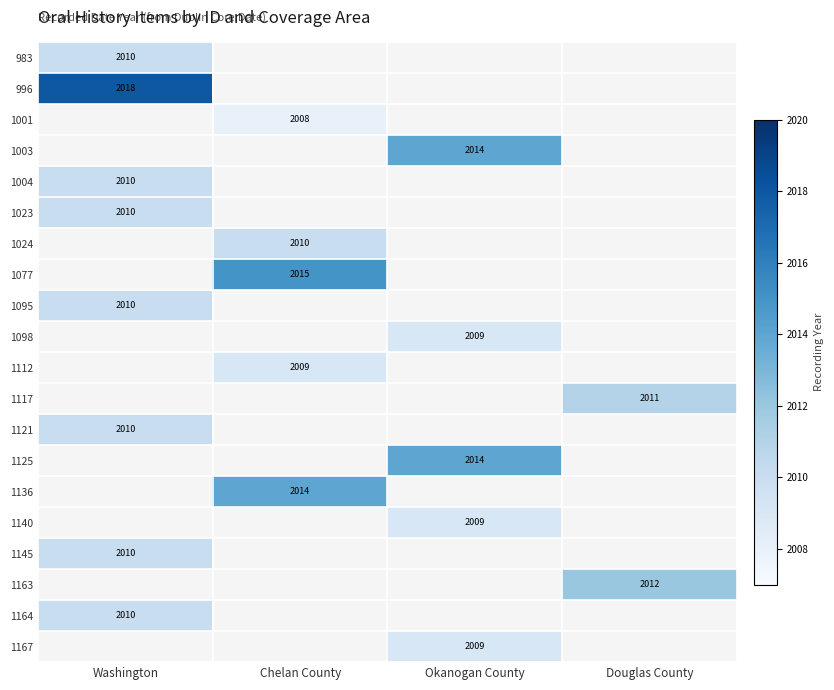

At which category is the sum across all series the highest?

Washington